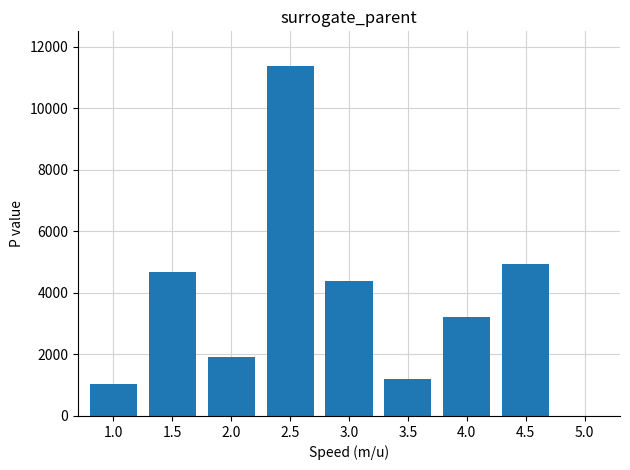

Rank the categories by value from highest to lowest.

2.5, 4.5, 1.5, 3.0, 4.0, 2.0, 3.5, 1.0